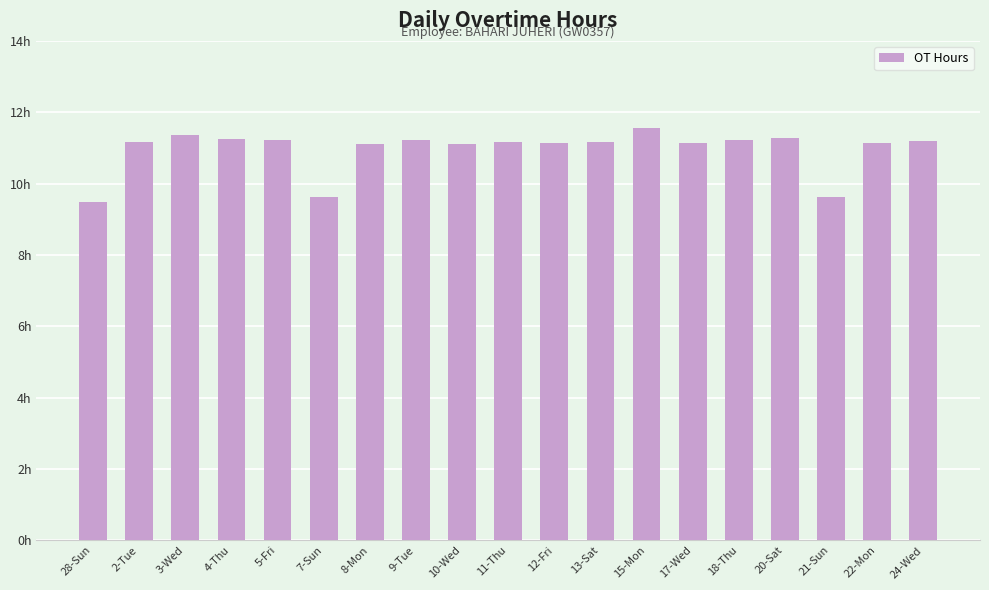

Are the bars horizontal?

No